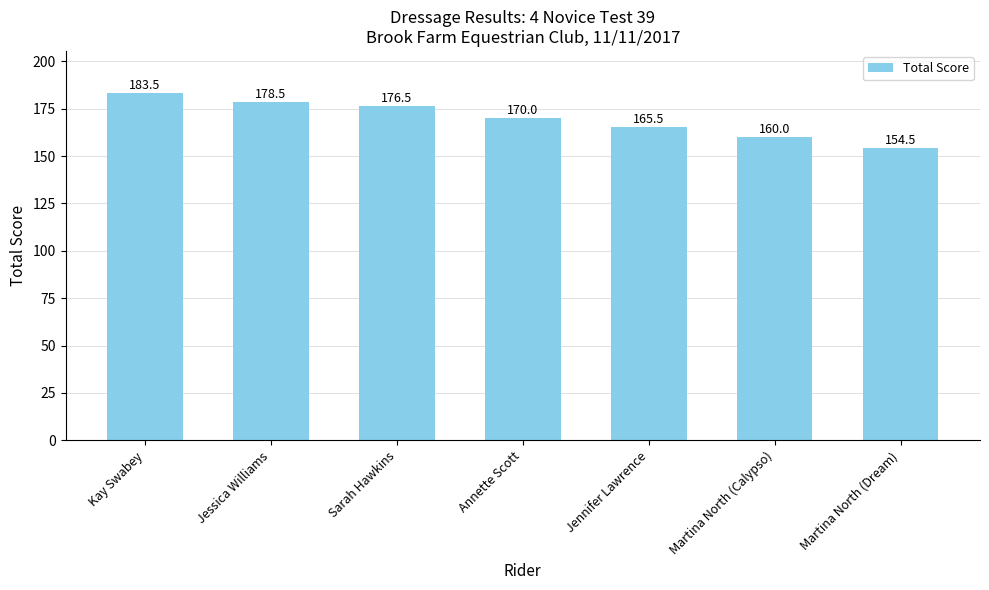

What is the ratio of the value at Martina North (Dream) to the value at Annette Scott?

0.9